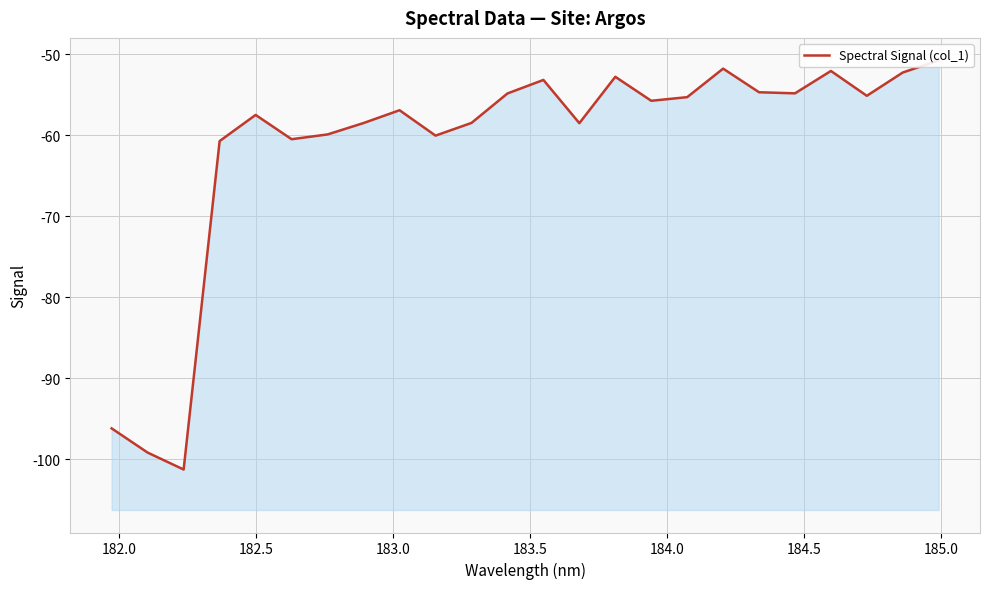

Count the number of data series in this chart.

1